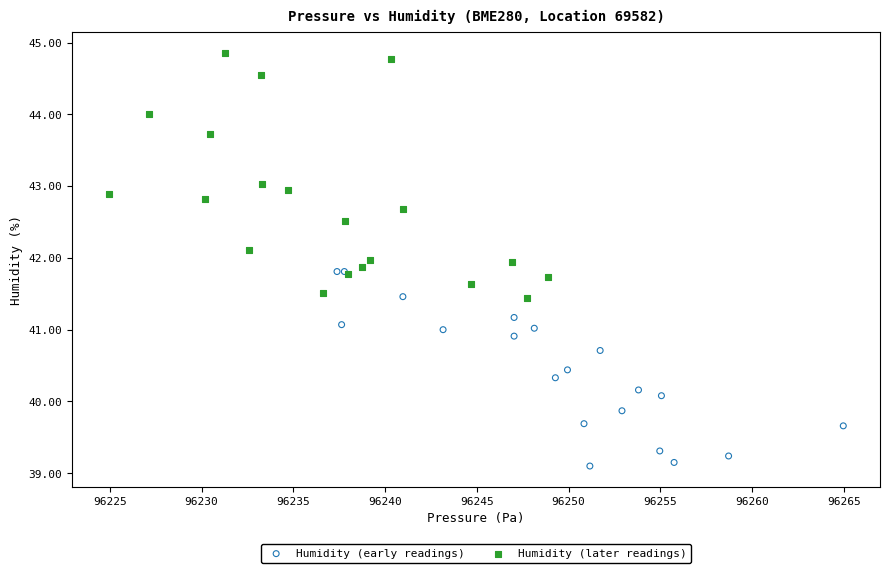

Which series reaches the maximum Y coordinate?

Humidity (later readings)